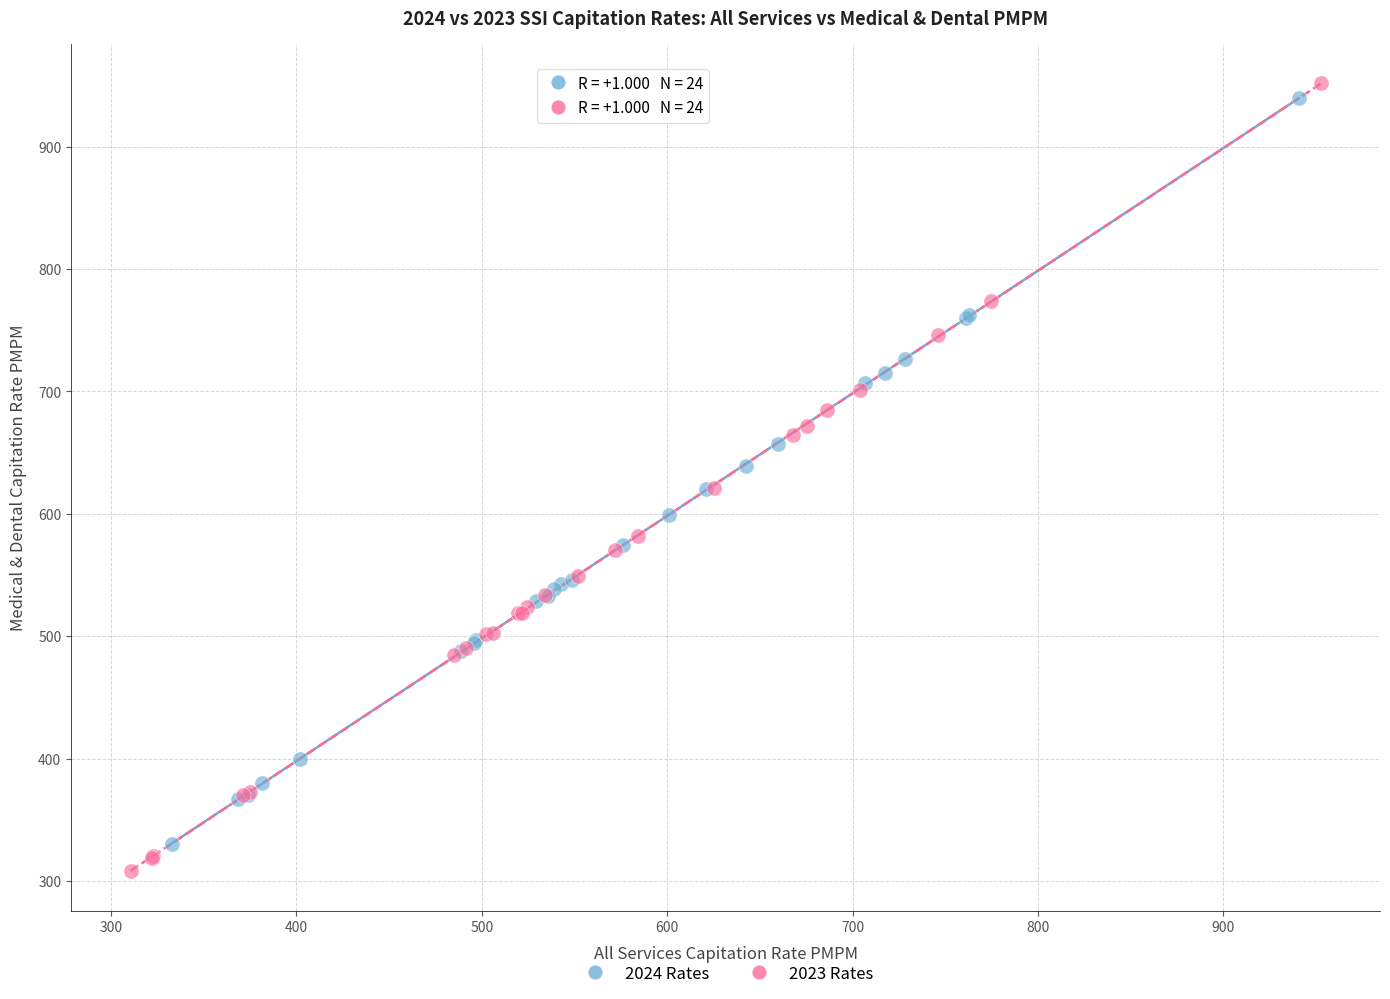

Which series has the largest Y range (max minus min)?

2023 Rates